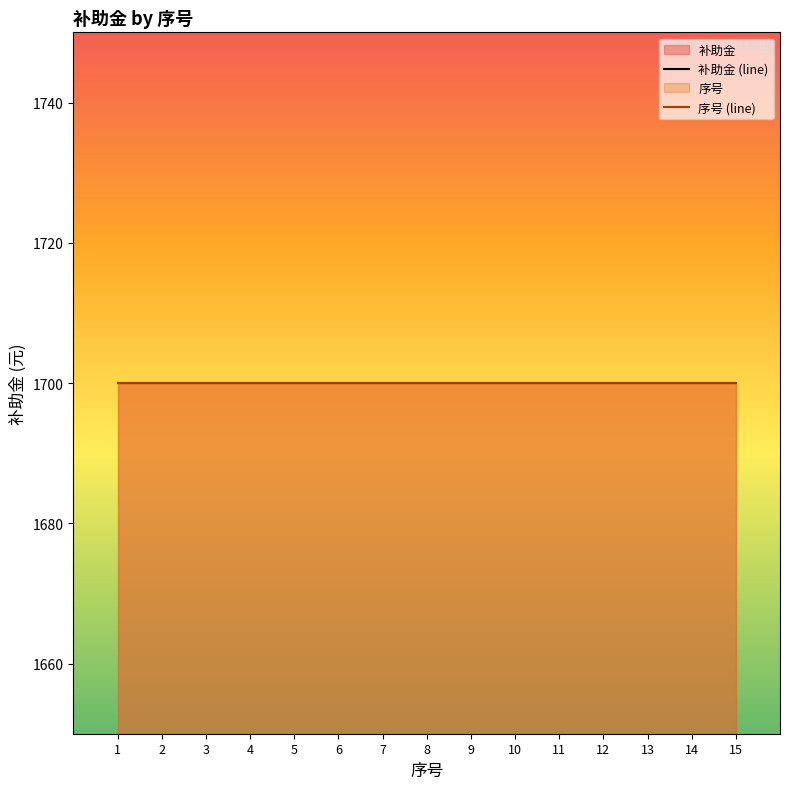

Reading left to right, transcribe all the data shown in this chart.

补助金: 1700	1700	1700	1700	1700	1700	1700	1700	1700	1700	1700	1700	1700	1700	1700
序号累计: 1	2	3	4	5	6	7	8	9	10	11	12	13	14	15